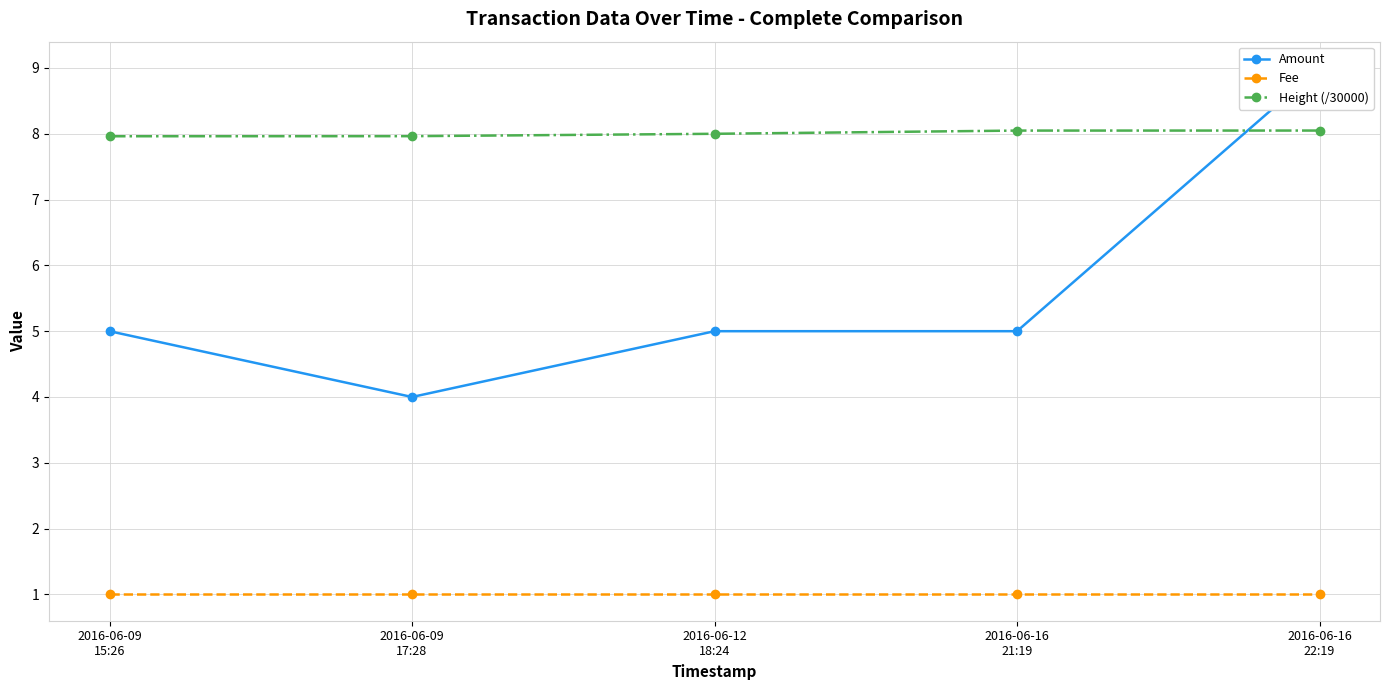

What is the smallest value displayed?

1.0